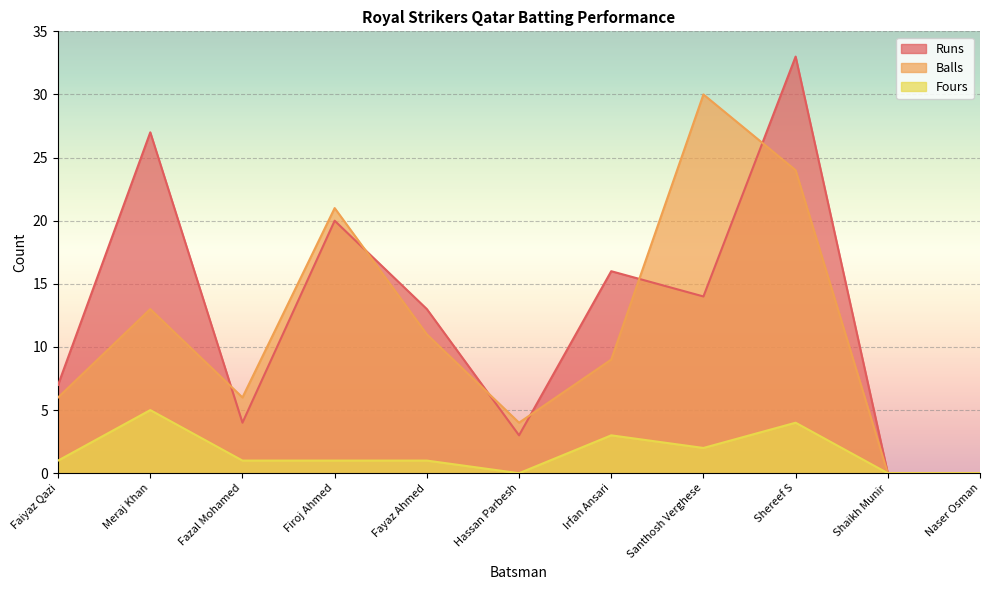

What is the highest value of the Runs series?

33